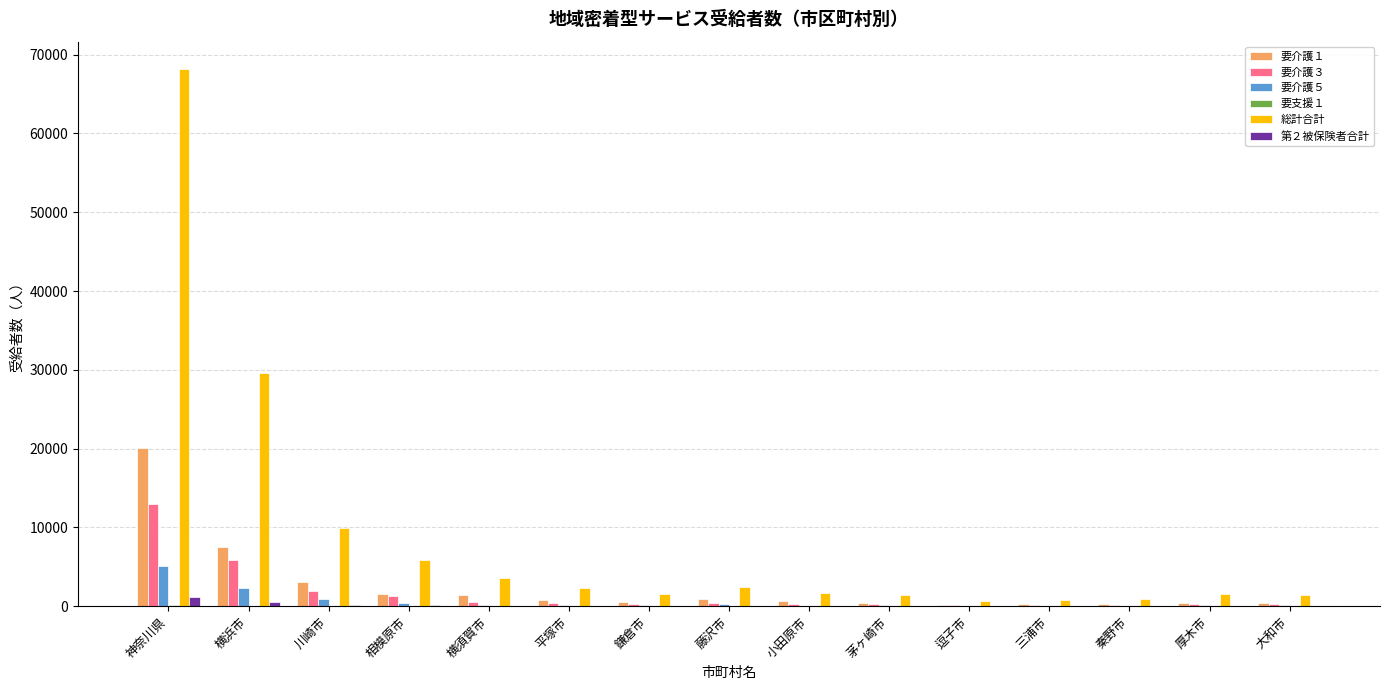

Which series has the largest total across all categories?

総計合計